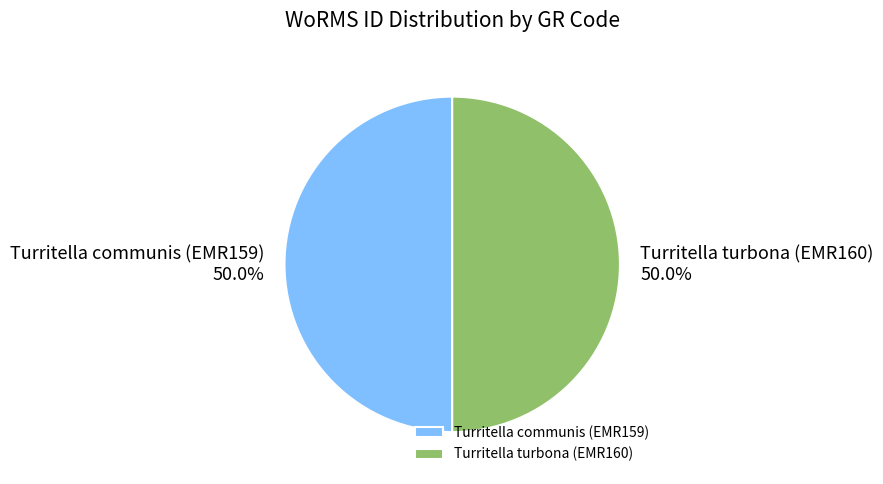

Count the number of slices in the pie.

2